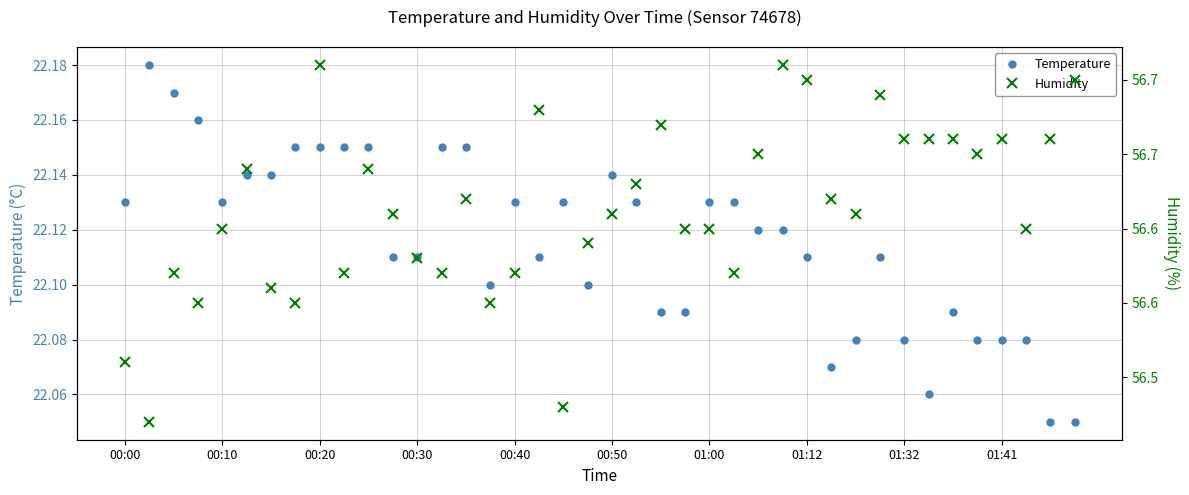

True or false: Temperature and Humidity cross at least once.

False